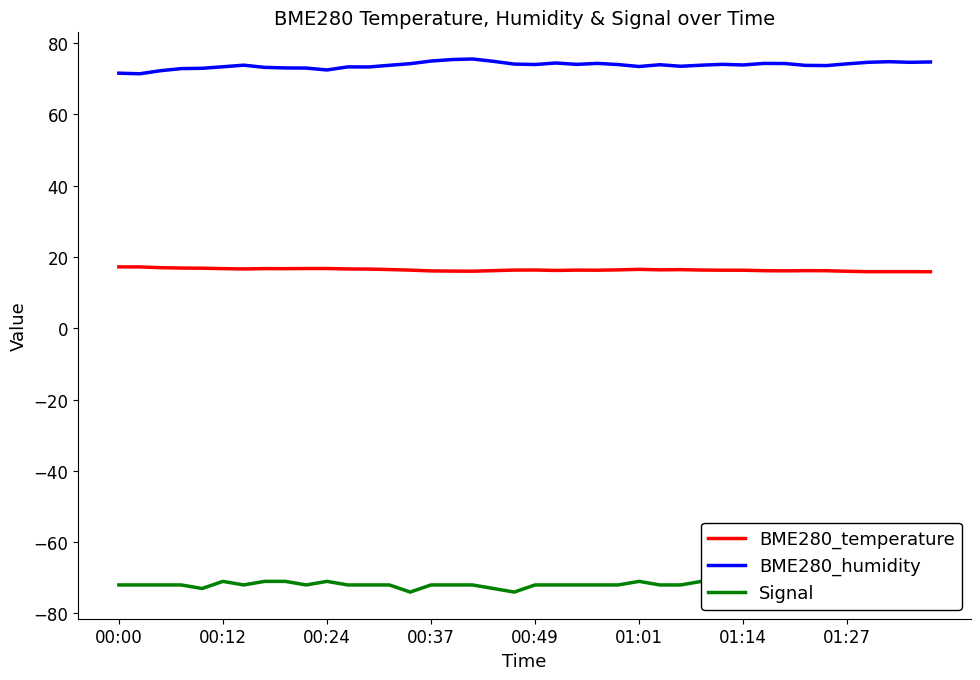

Does the chart display data point markers on the line(s)?

No